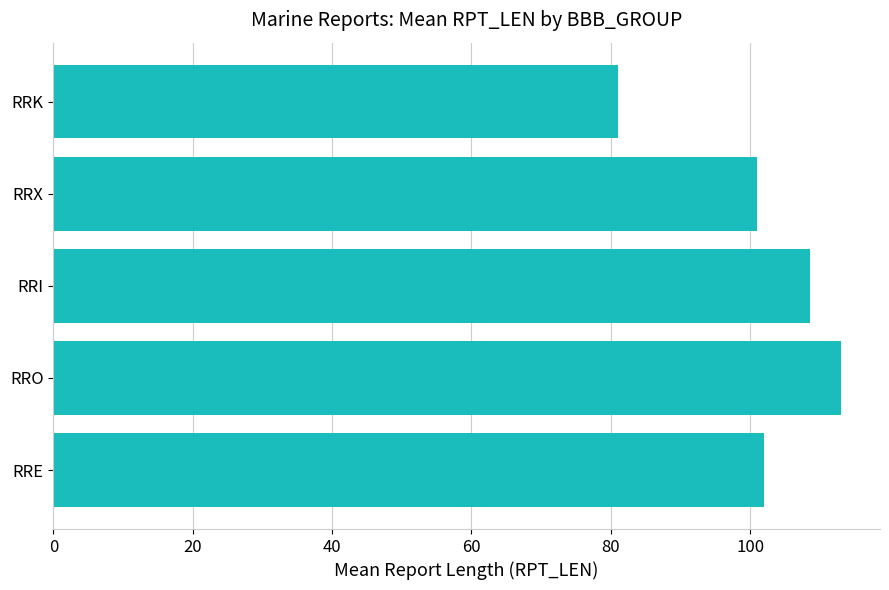

List the labels in order of value, largest first.

RRO, RRI, RRE, RRX, RRK